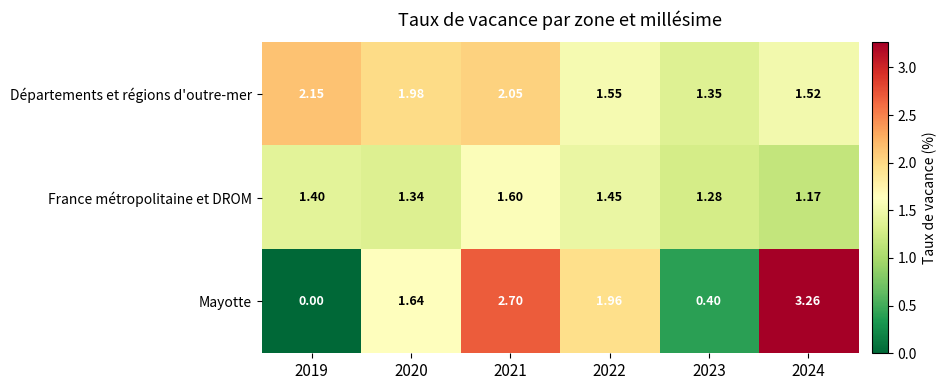

Between 2020 and 2021, which series saw the biggest shift?

Mayotte